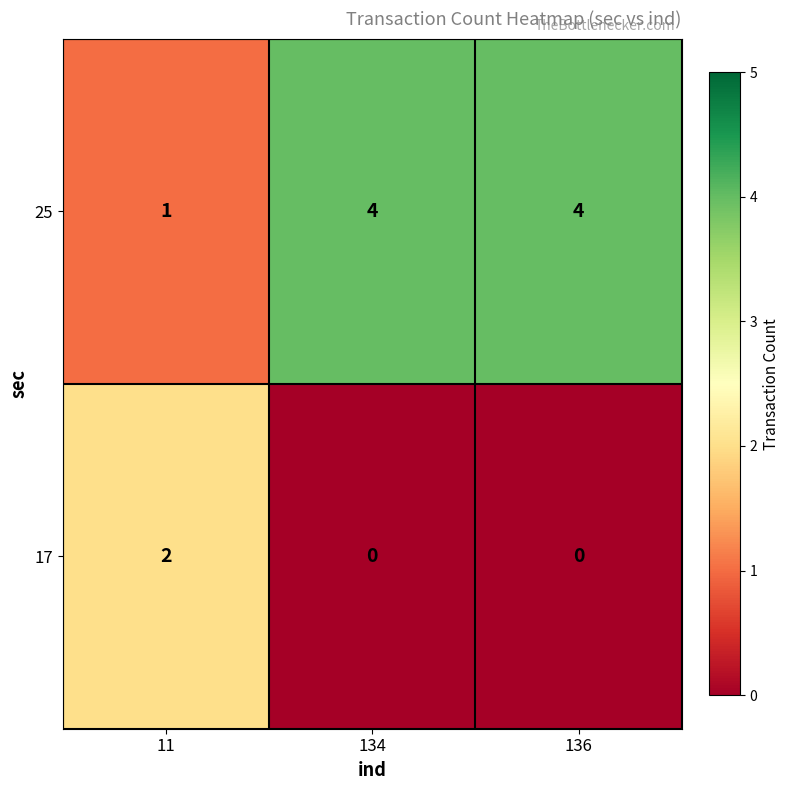

Reading left to right, extract all data points from this chart.

25: 1	4	4
17: 2	0	0